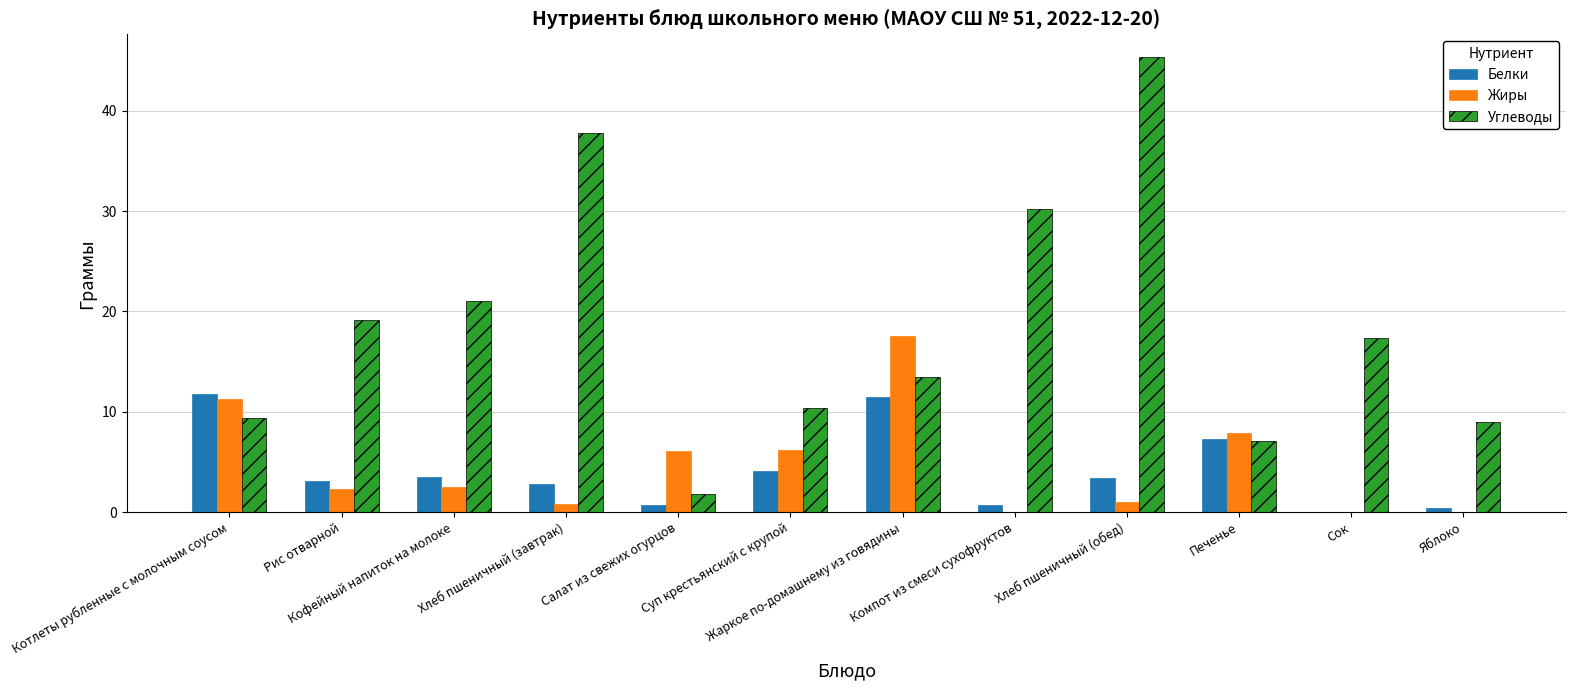

What is the sum of all Углеводы values?

222.0